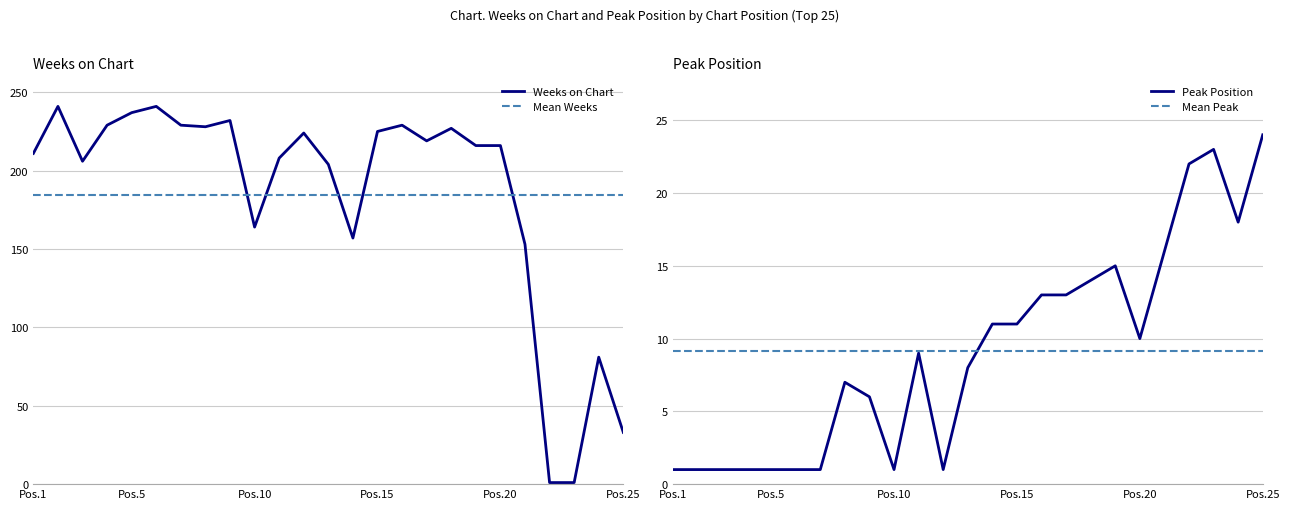

Which series has the largest range (max minus min)?

Weeks on Chart